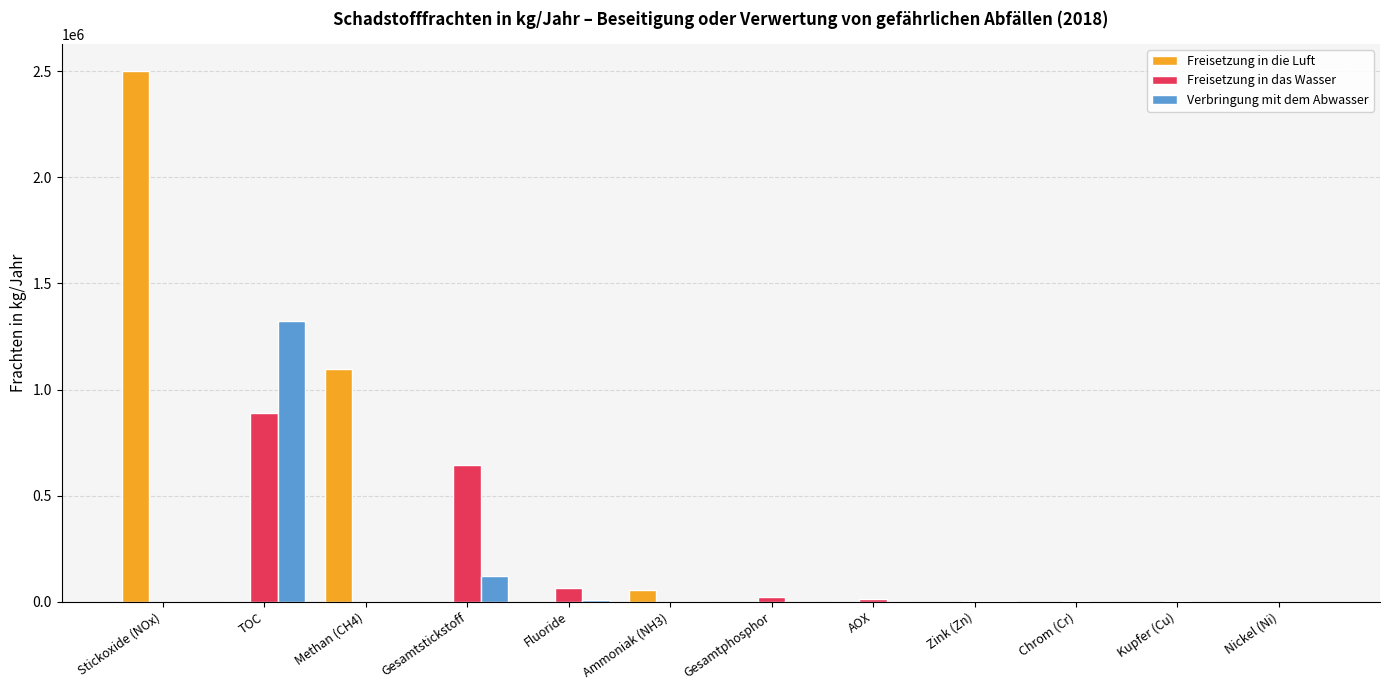

At which label does Verbringung mit dem Abwasser reach its peak?

TOC